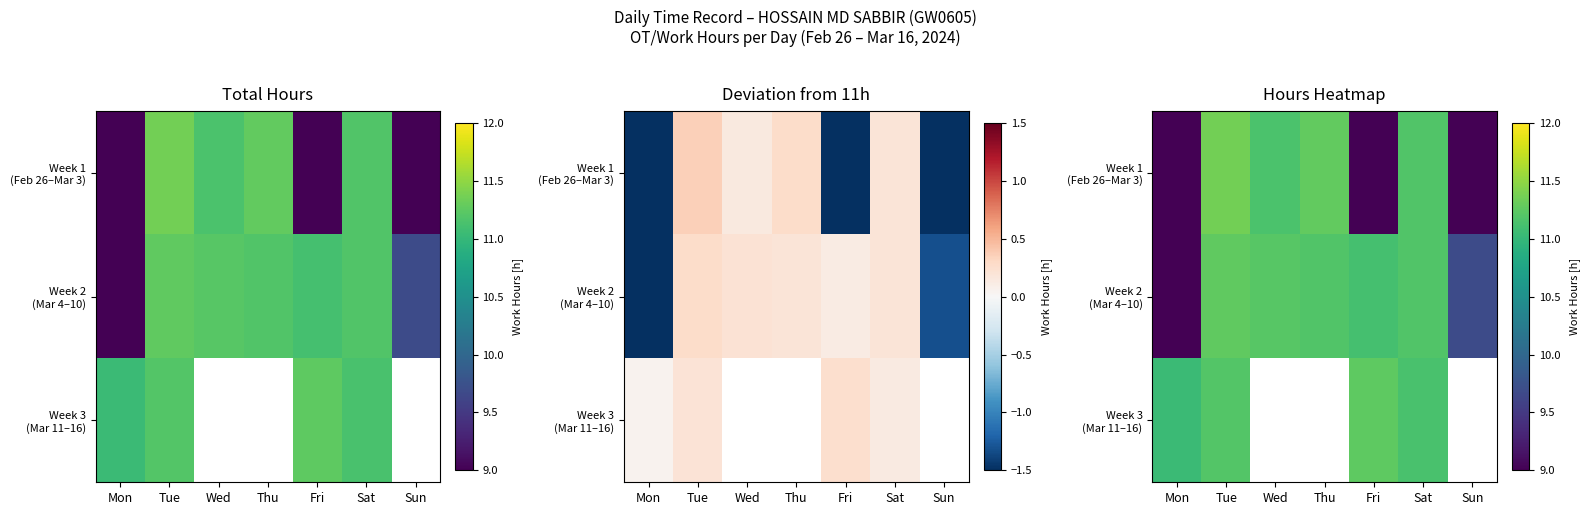

The value of Week 2 (Mar 4–10) at Sat is 15.8. True or false?

False